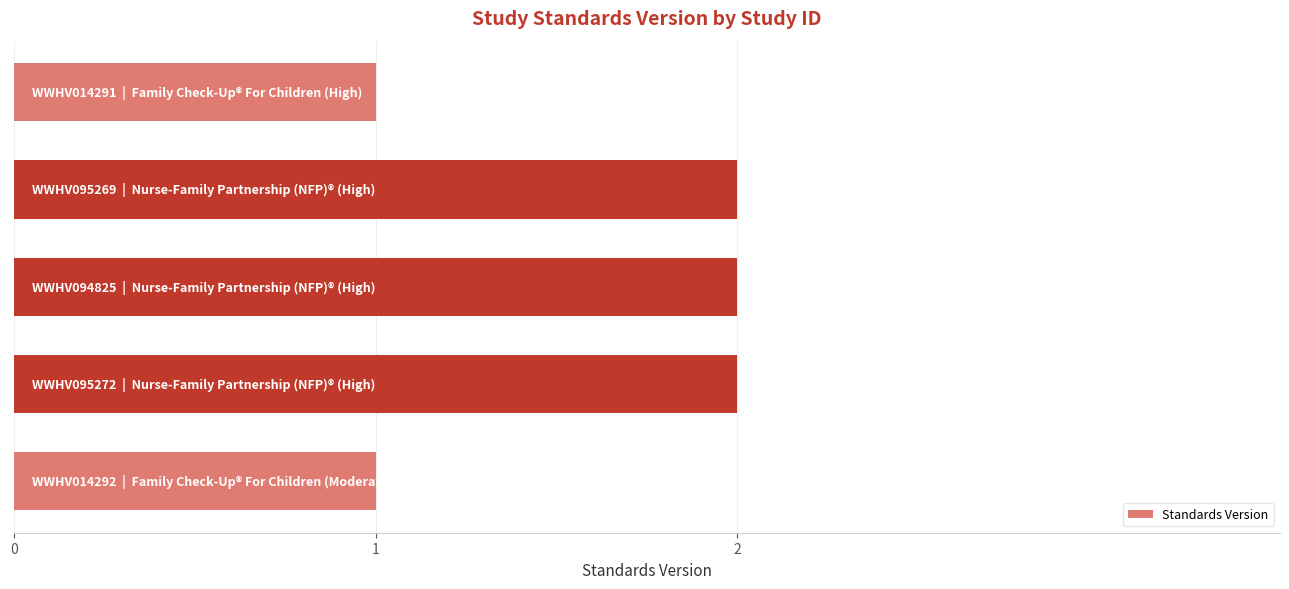

How many data points does each series have?

5